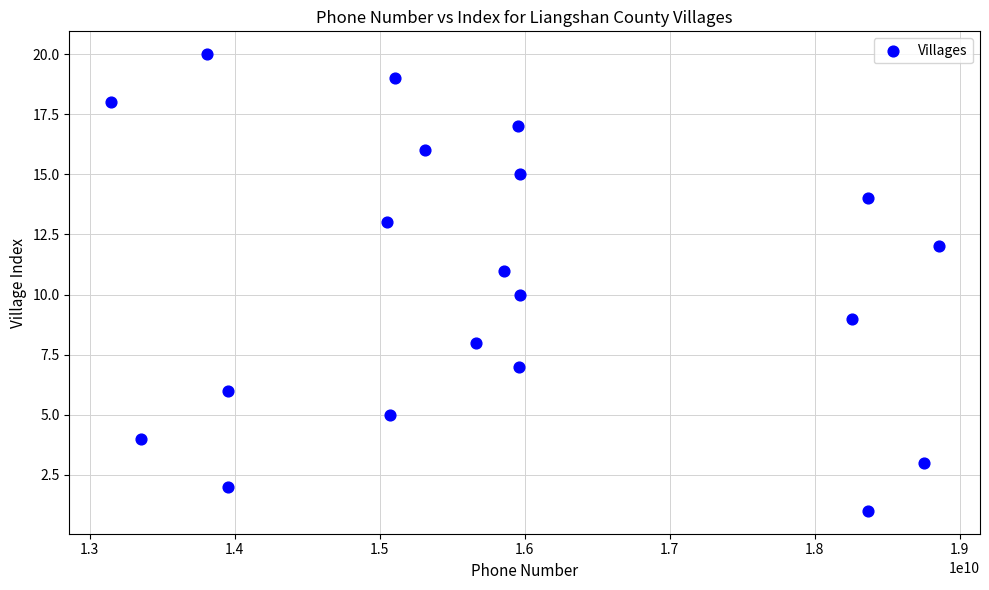

What is the range of Y values (max minus min)?

19